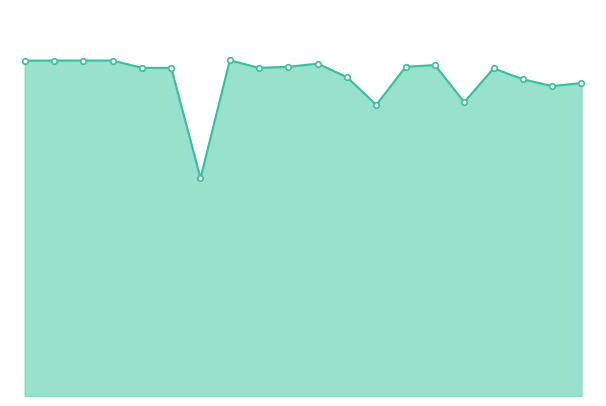

What is the smallest value displayed?

141.0